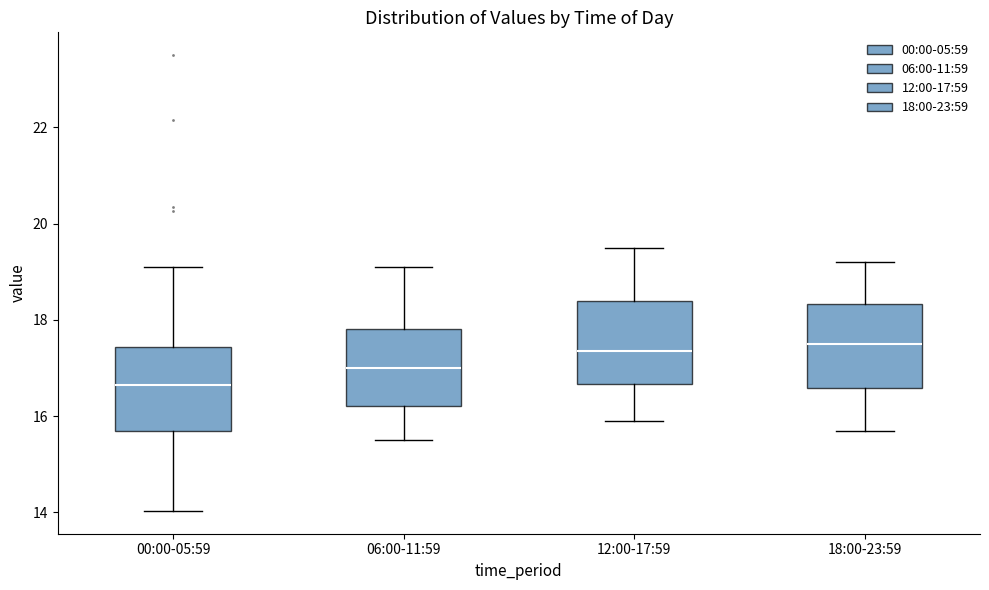

Where does the lower whisker of the box for 00:00-05:59 end on the y-axis? The values are not printed on the chart, so give them approximately, as read against the axis.

14.0